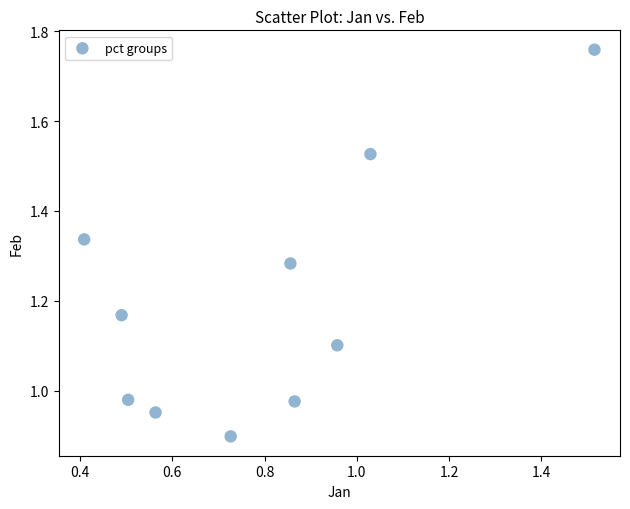

What is the range of X values (max minus min)?

1.1